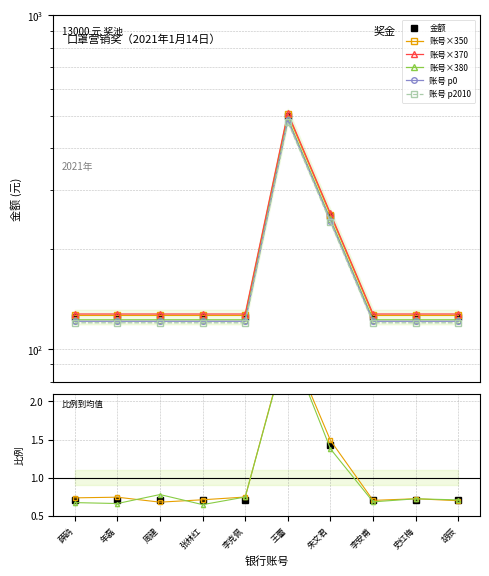

What is the label of the 3rd point from the left?

周建